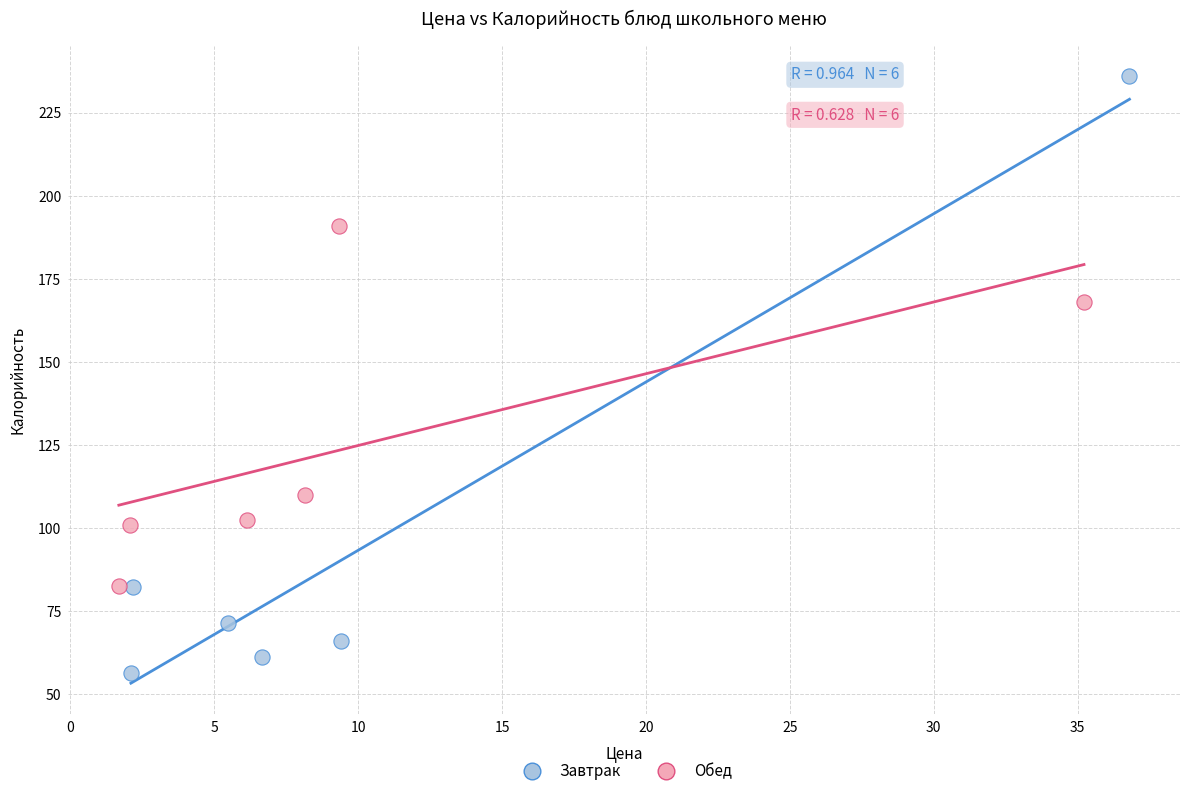

Which series reaches the minimum Y coordinate?

Завтрак